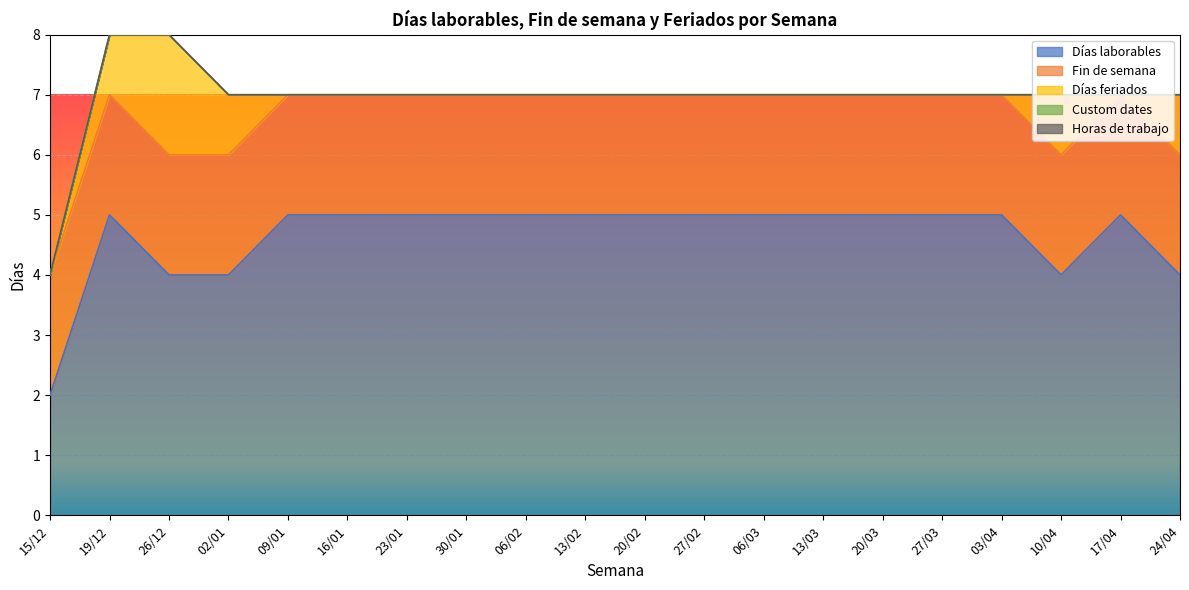

Does the chart display data point markers on the line(s)?

No